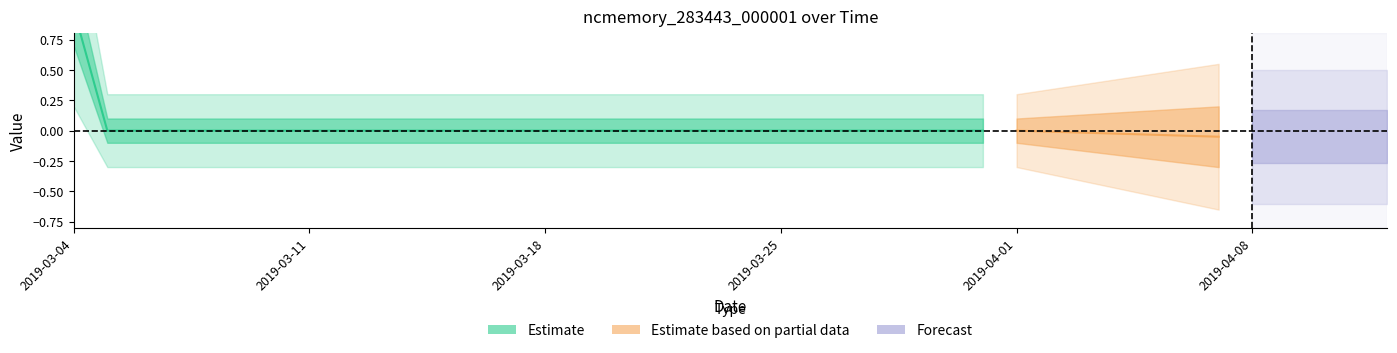

Reading left to right, extract all data points from this chart.

1	0	0	0	0	0	0	0	0	0	0	0	0	0	0	0	0	0	0	0	0	0	0	0	0	0	0	0	0	0	0	0	0	0	0	0	0	0	0	0